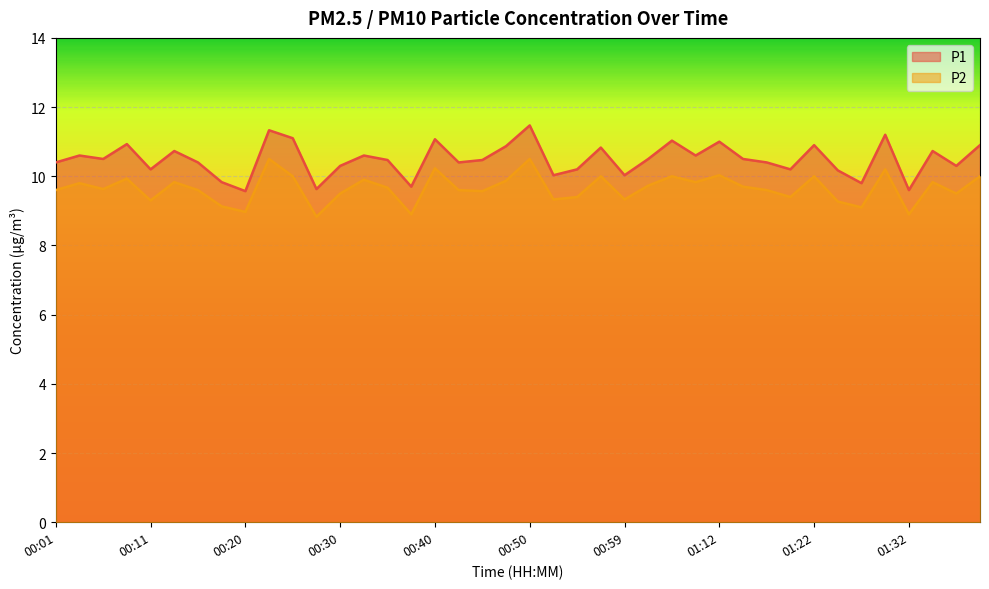

True or false: P2 has a value of 16.4 at 00:23.

False